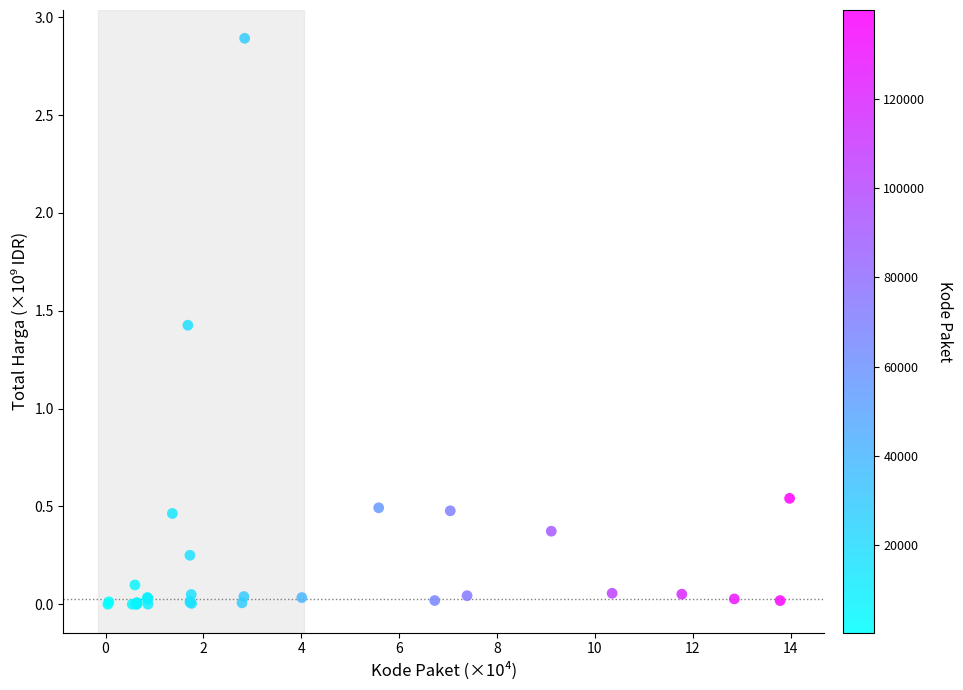

What Y value in the scatter plot is closest to 1?

1.4